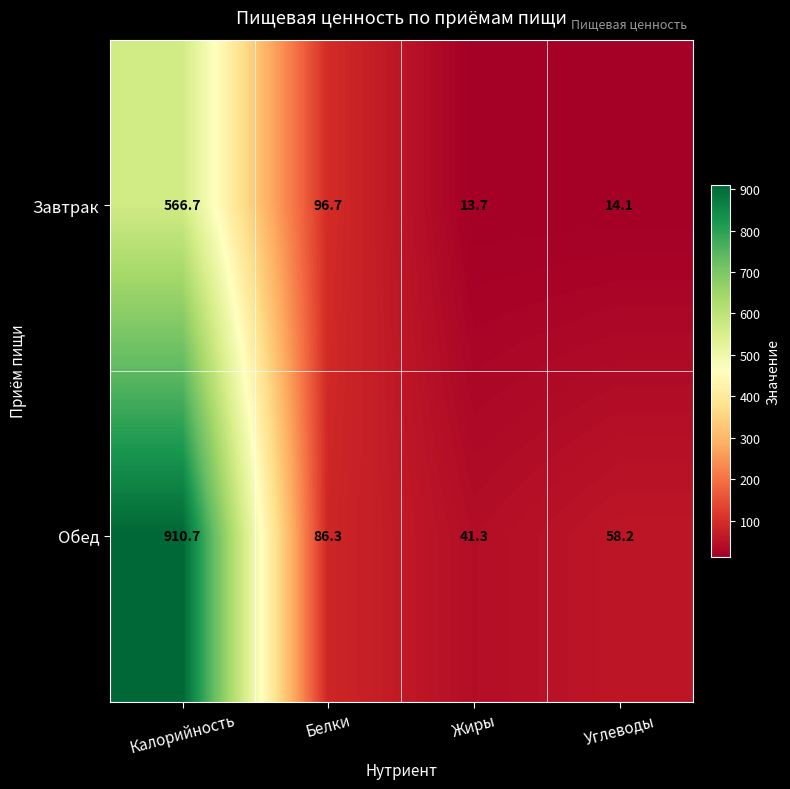

How many distinct data groups are displayed?

2